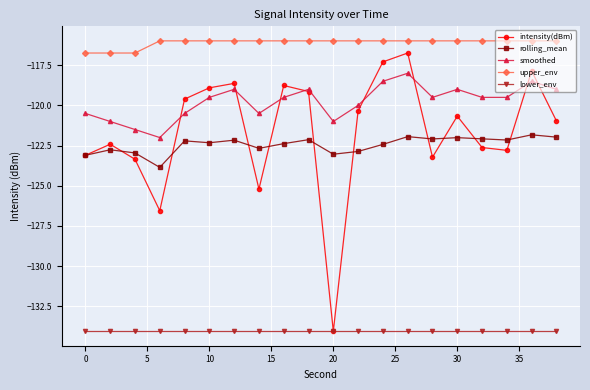

Which series has the largest total across all categories?

upper_env